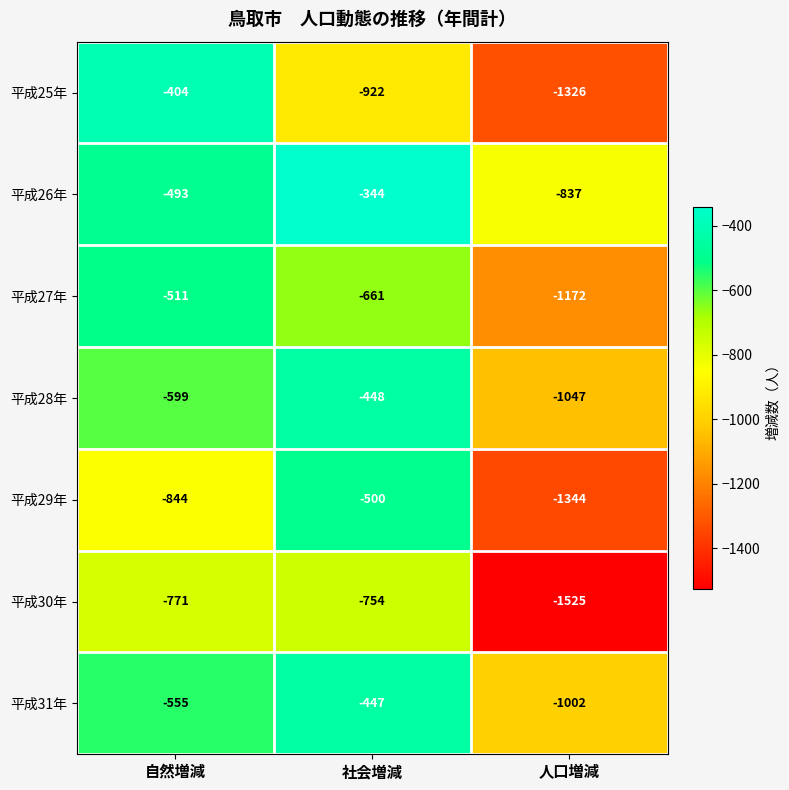

Rank the series by their maximum value, from highest to lowest.

平成26年, 平成25年, 平成31年, 平成28年, 平成29年, 平成27年, 平成30年